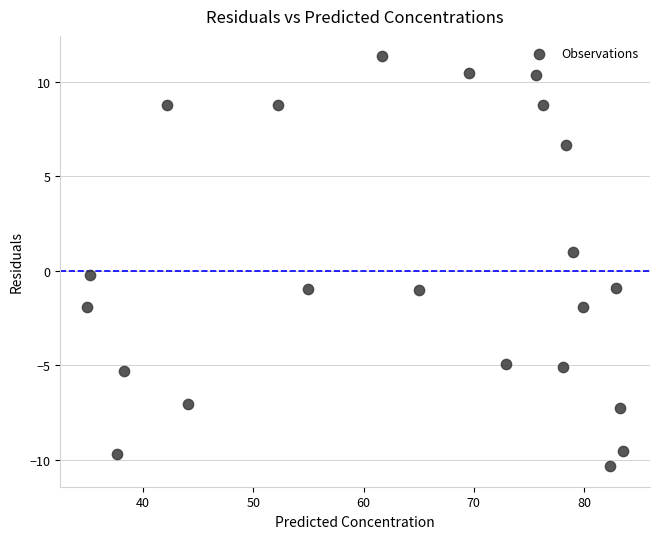

What is the range of Y values (max minus min)?

21.7